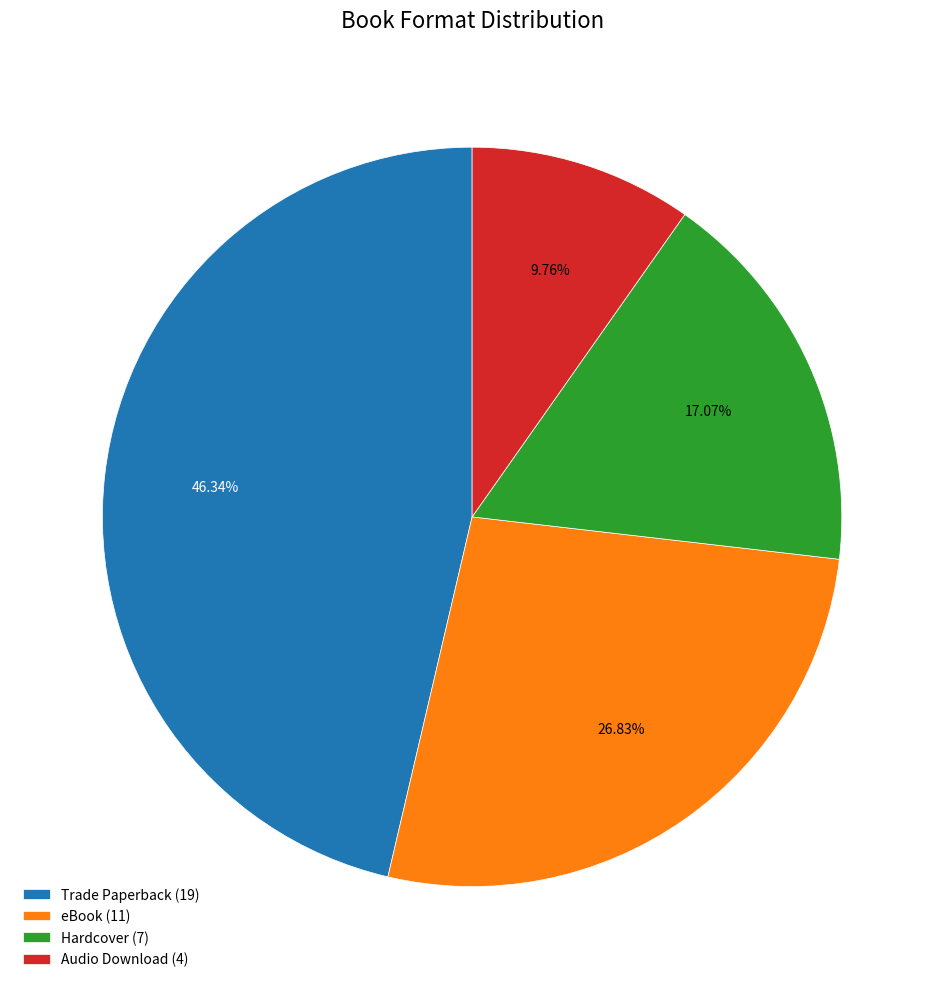

The Trade Paperback slice represents 46% of the pie. True or false?

True